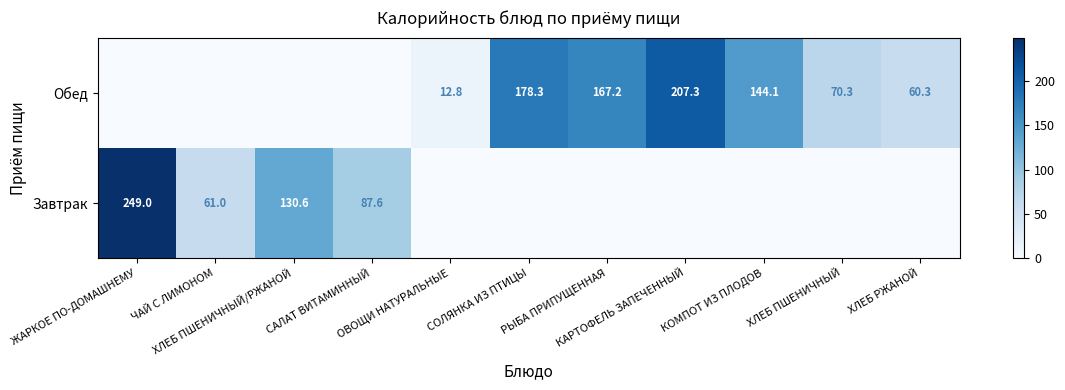

Which category has the highest value in the Обед series?

КАРТОФЕЛЬ ЗАПЕЧЕННЫЙ